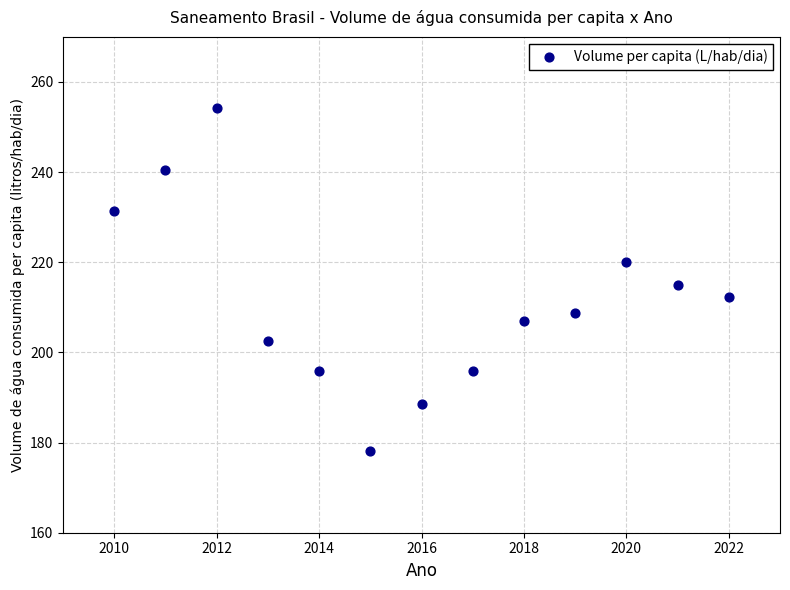

What is the range of X values (max minus min)?

12.0